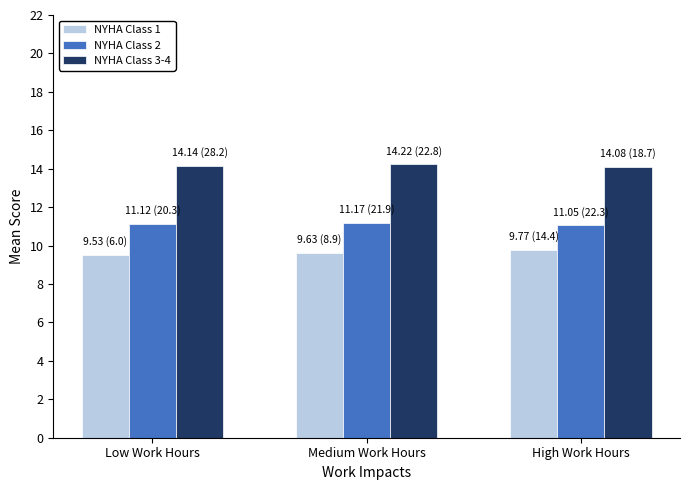

Count the NYHA Class 1 values in the range 9 to 10.

3